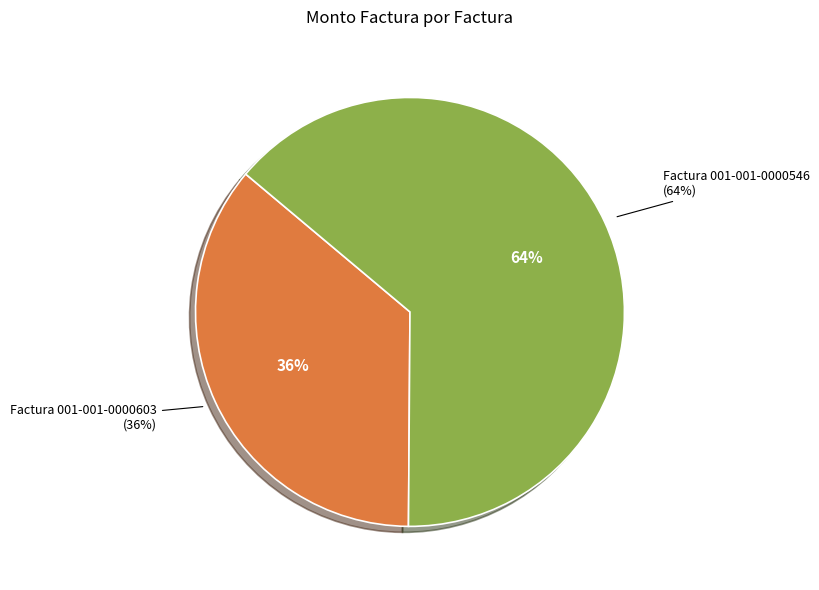

What percentage is the Factura 001-001-0000603 slice, to the nearest percent?

36%